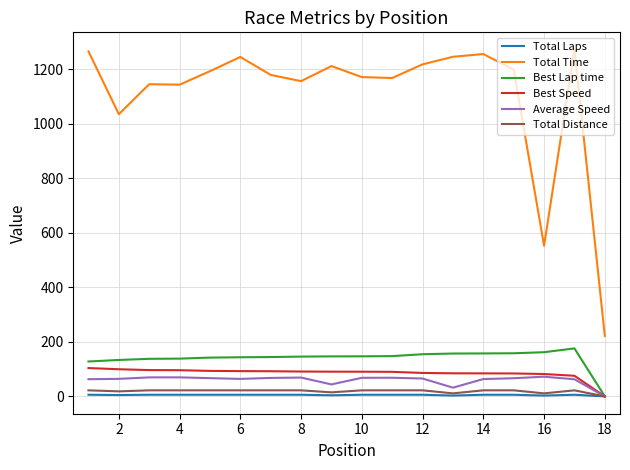

What is the greatest value displayed?

1272.7